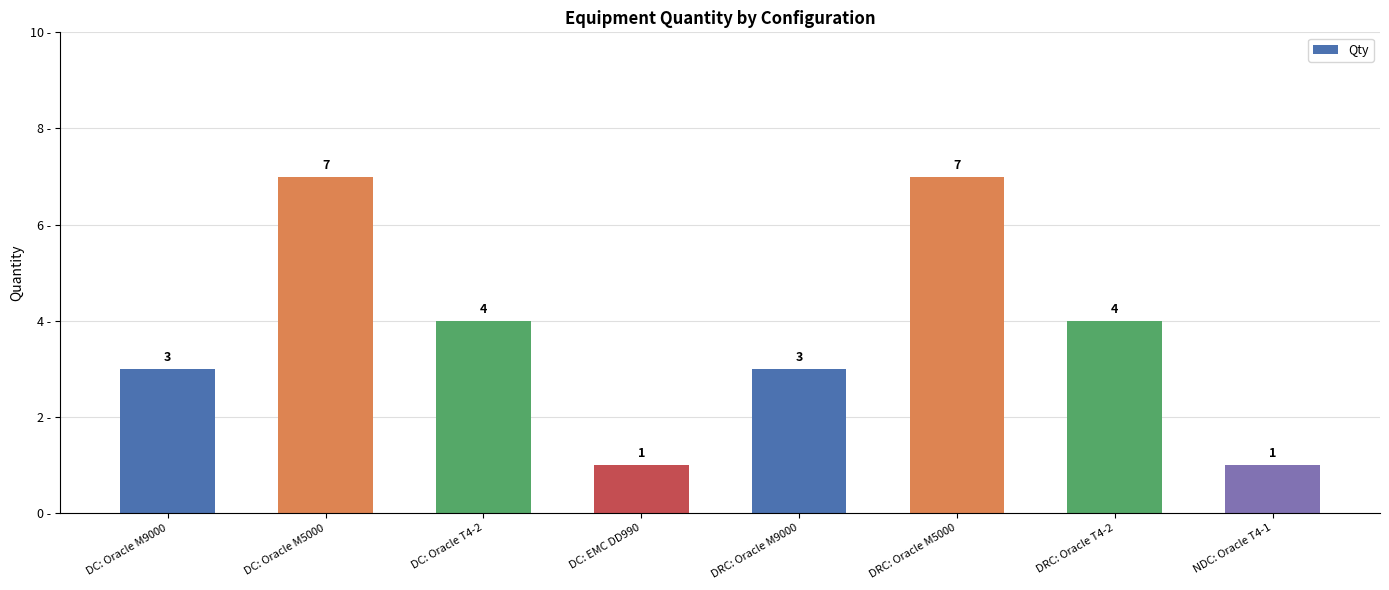

What position from the right is NDC: Oracle T4-1?

1